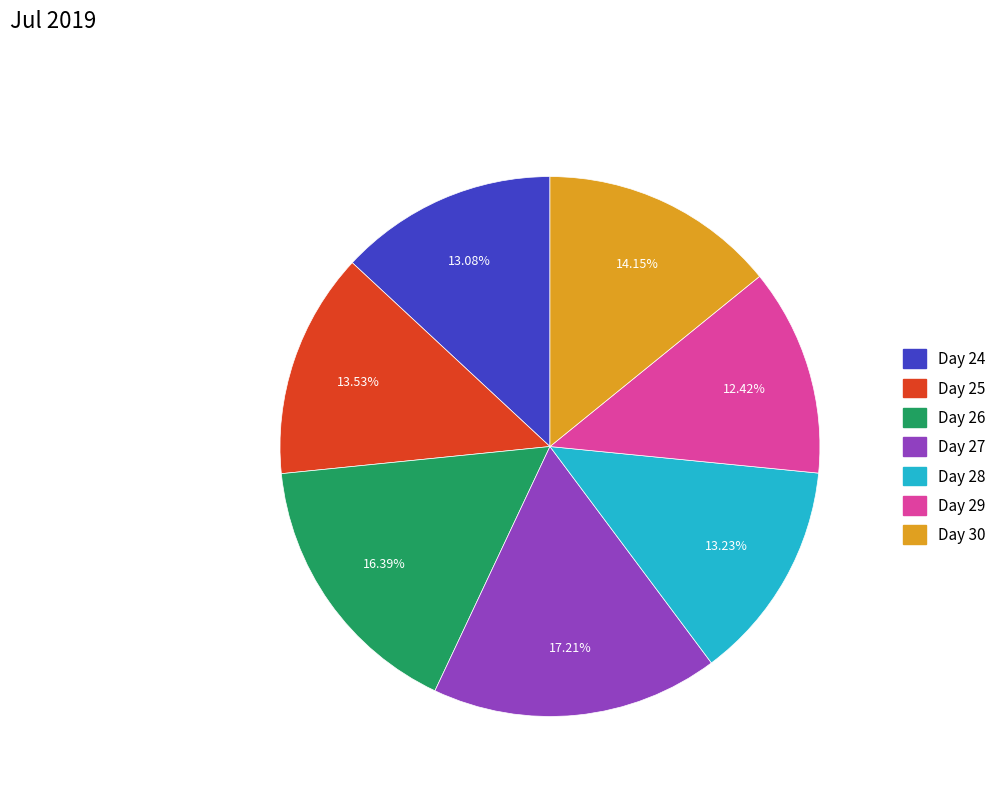

True or false: Day 27 accounts for 30% of the total.

False